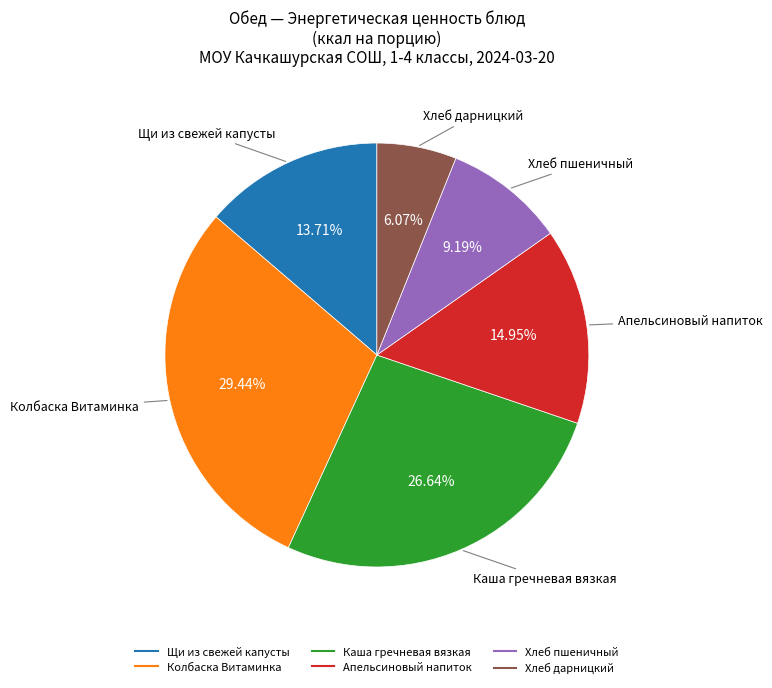

Is Каша гречневая вязкая the majority of the pie?

No